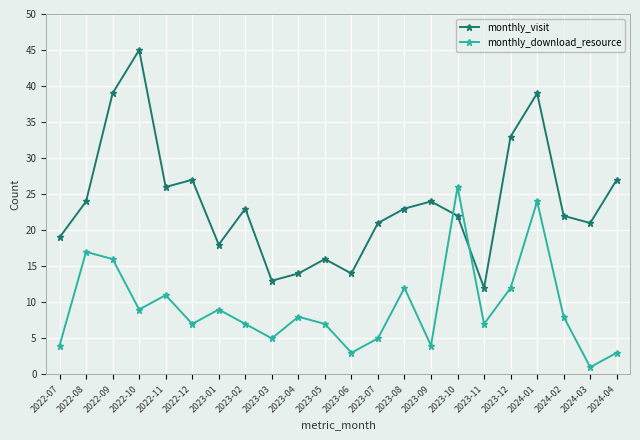

What position from the left is 2023-06?

12